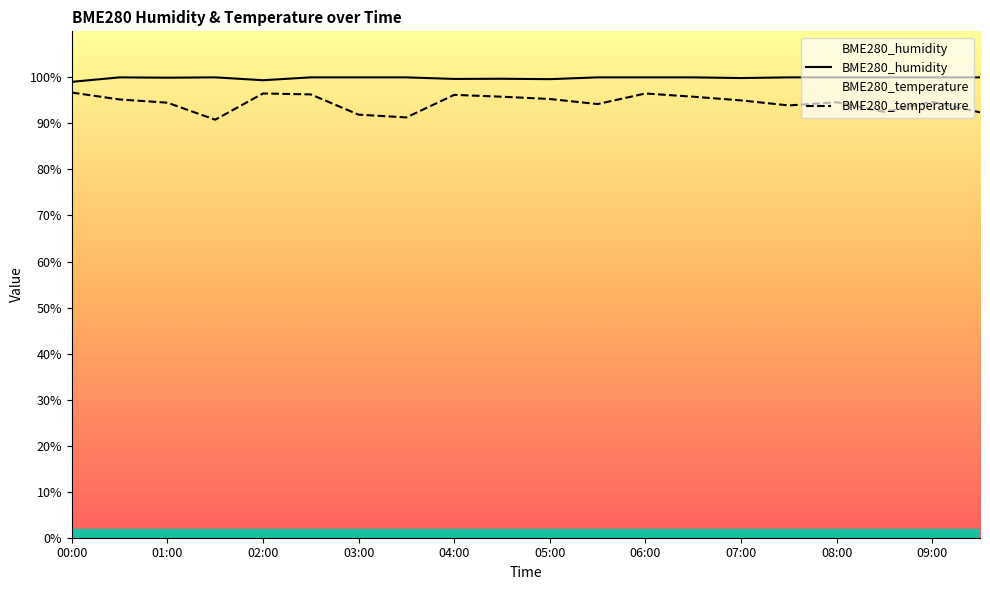

True or false: BME280_humidity and BME280_temperature cross at least once.

False